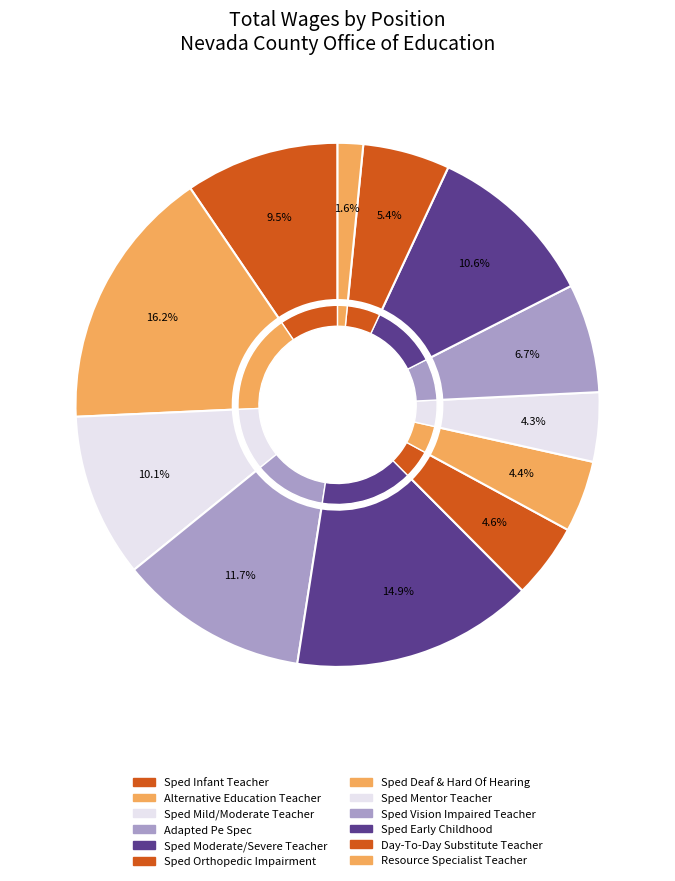

What portion of the pie excludes Sped Deaf & Hard Of Hearing?

95.6%